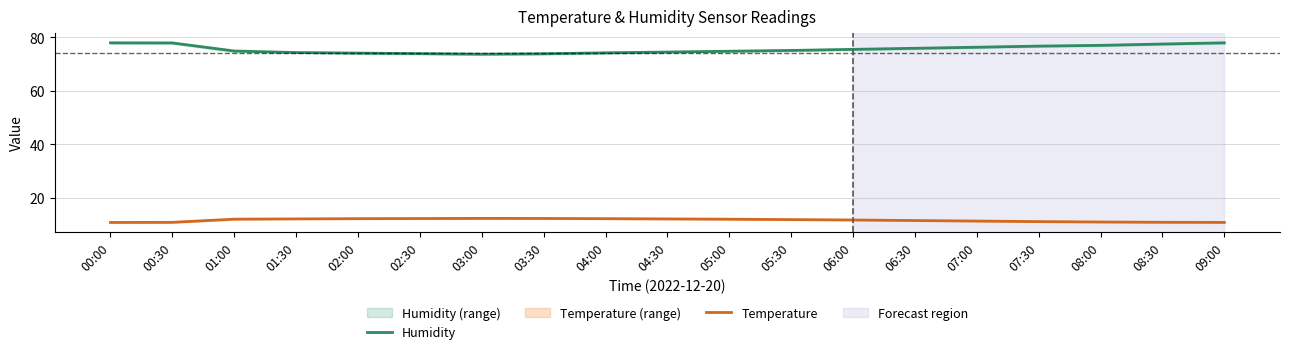

The Humidity series shows 127.6 at 00:30. True or false?

False